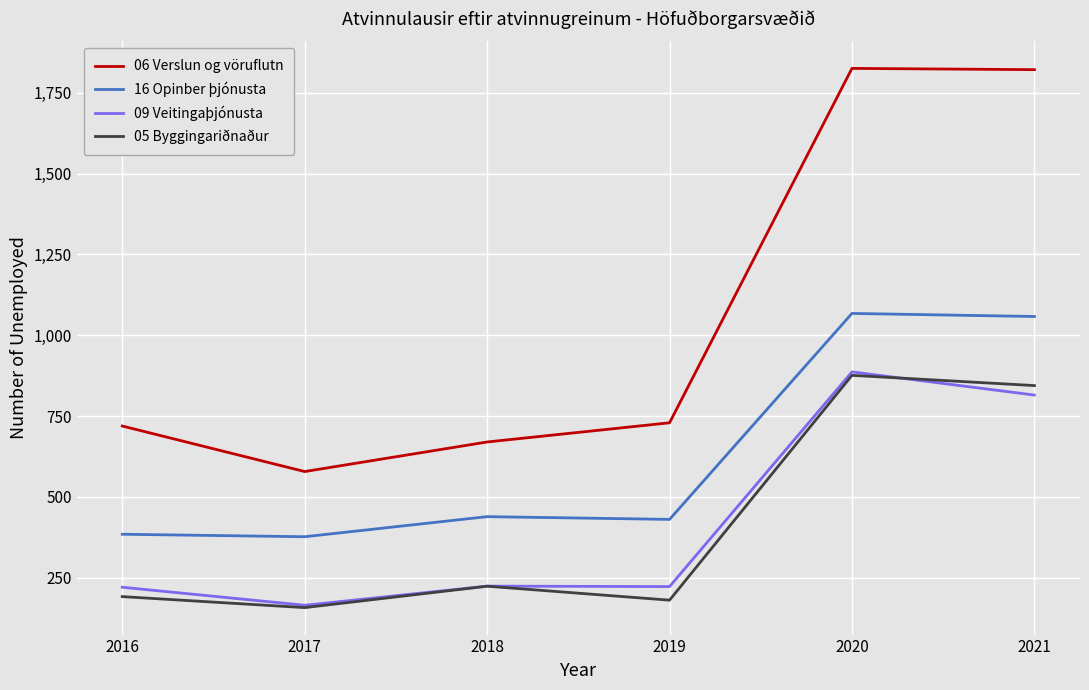

Is it true that 05 Byggingariðnaður equals 223.2 at 2018?

True